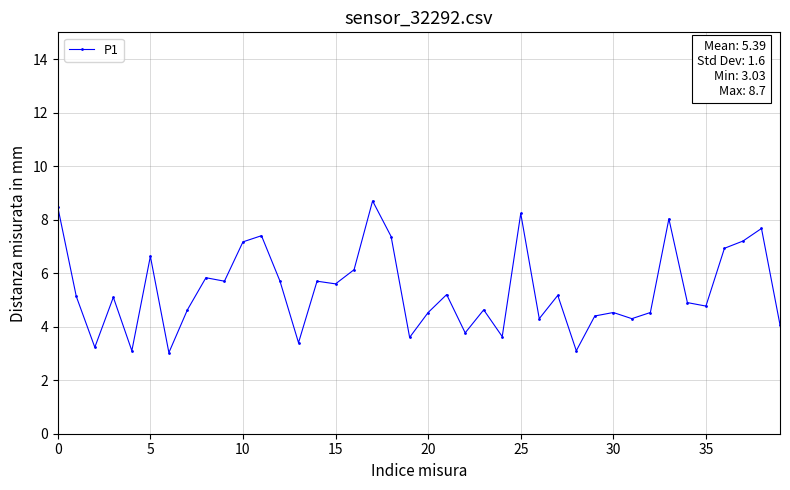

What is the maximum value shown in the chart?

8.7